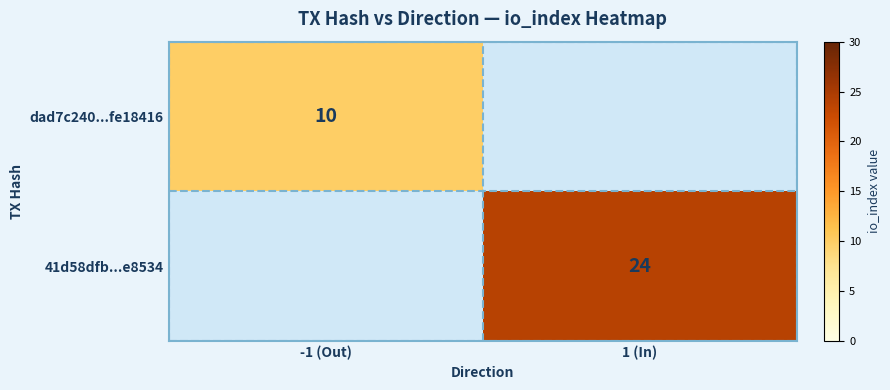

The dad7c240...fe18416 series shows 10 at -1 (Out). True or false?

True